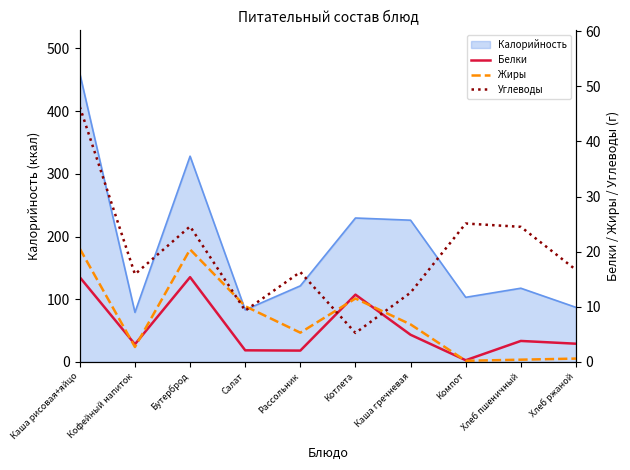

What is the label of the 1st point from the right?

Хлеб ржаной